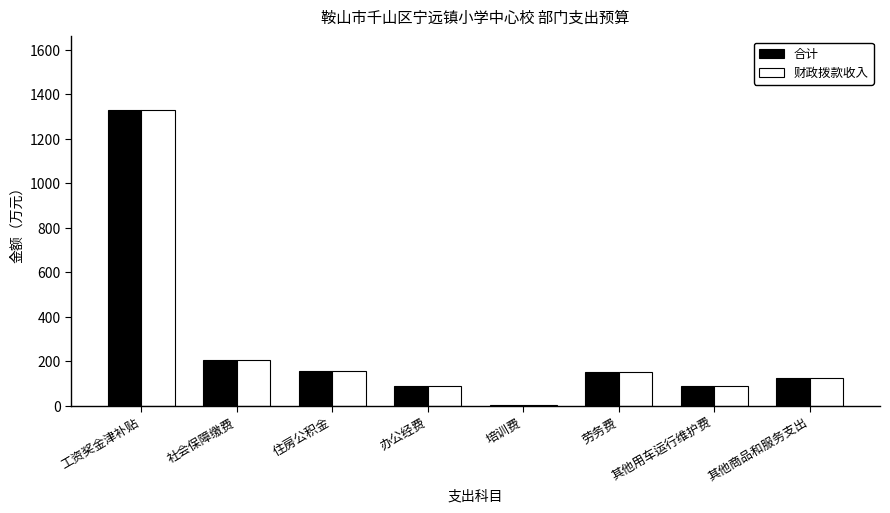

What is the total value across all series at 办公经费?

172